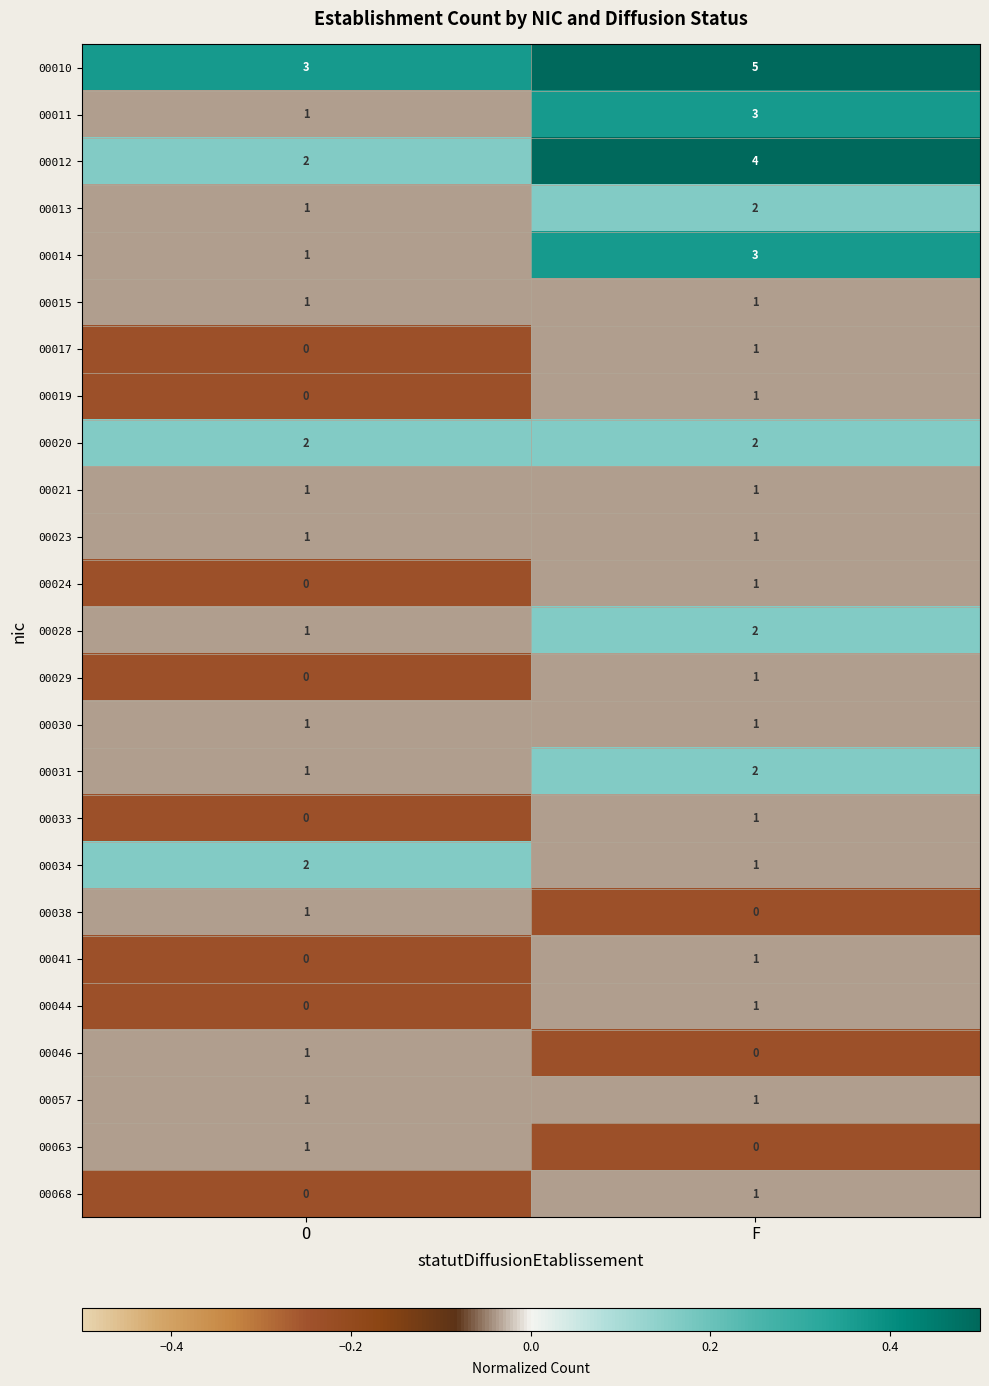

Rank the categories by 00011 value from lowest to highest.

O, F